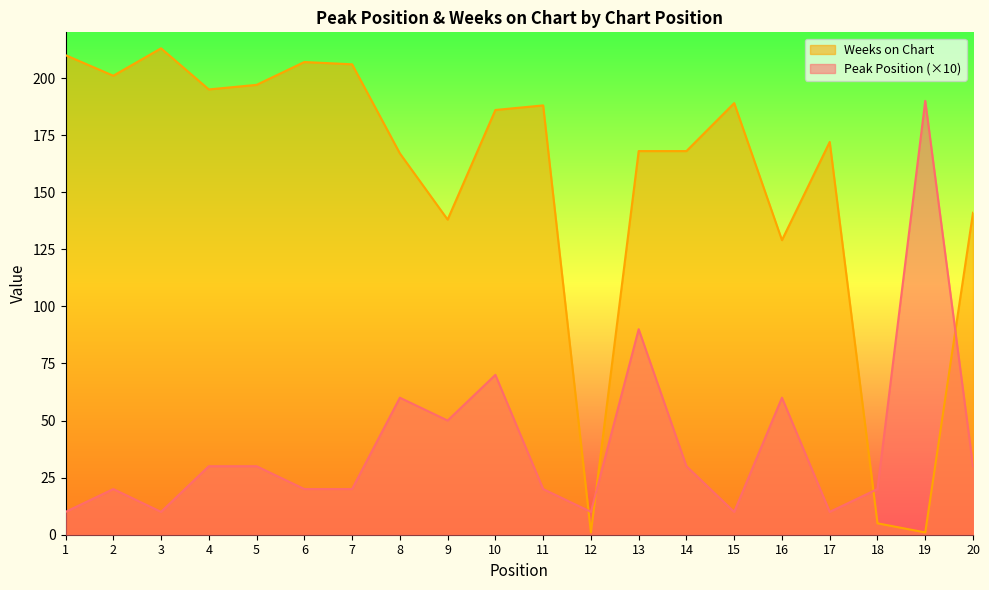

What is the approximate value of Peak Position at 19, to the nearest 10?

190